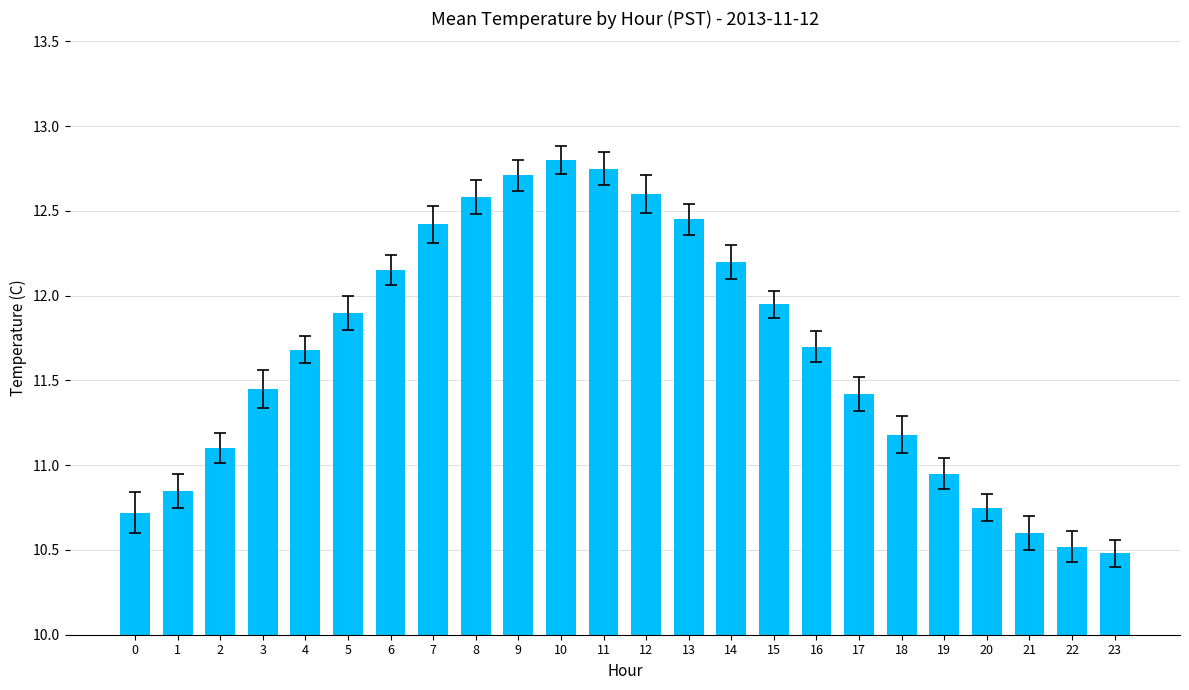

What is the change in value from 15 to 19?

-1.0